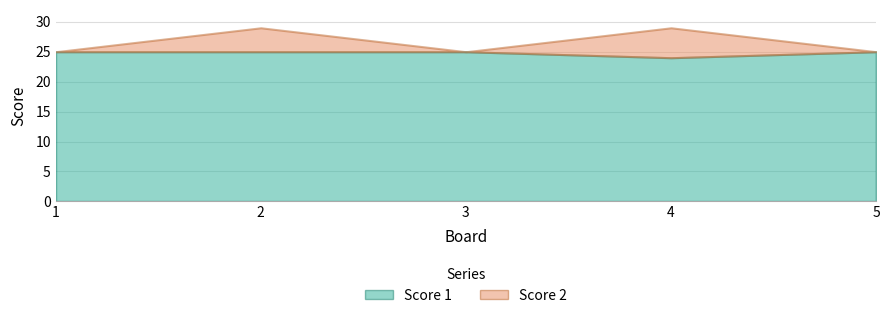

True or false: Score 2 and Score 1 intersect in this chart.

False